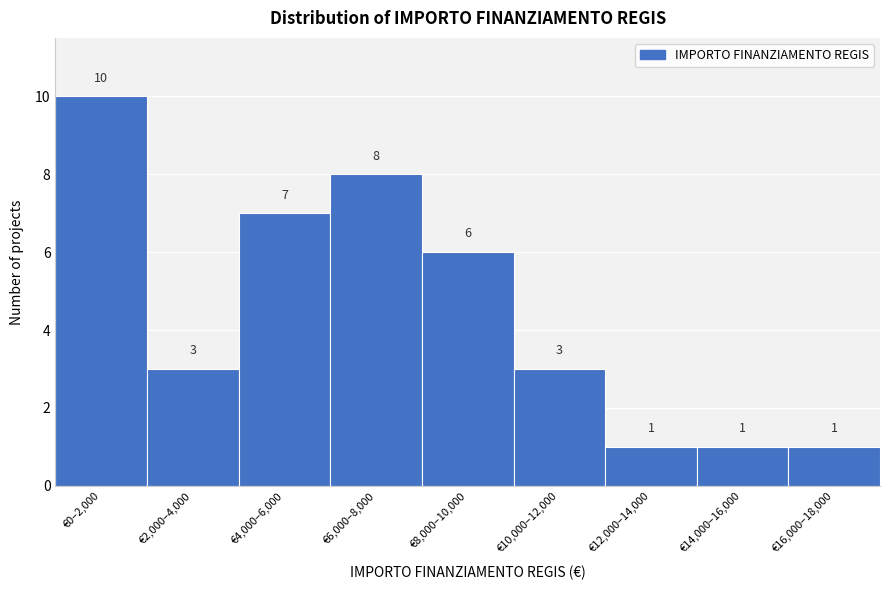

Reading left to right, list all the values displayed in this chart.

€0–2,000=10	€2,000–4,000=3	€4,000–6,000=7	€6,000–8,000=8	€8,000–10,000=6	€10,000–12,000=3	€12,000–14,000=1	€14,000–16,000=1	€16,000–18,000=1